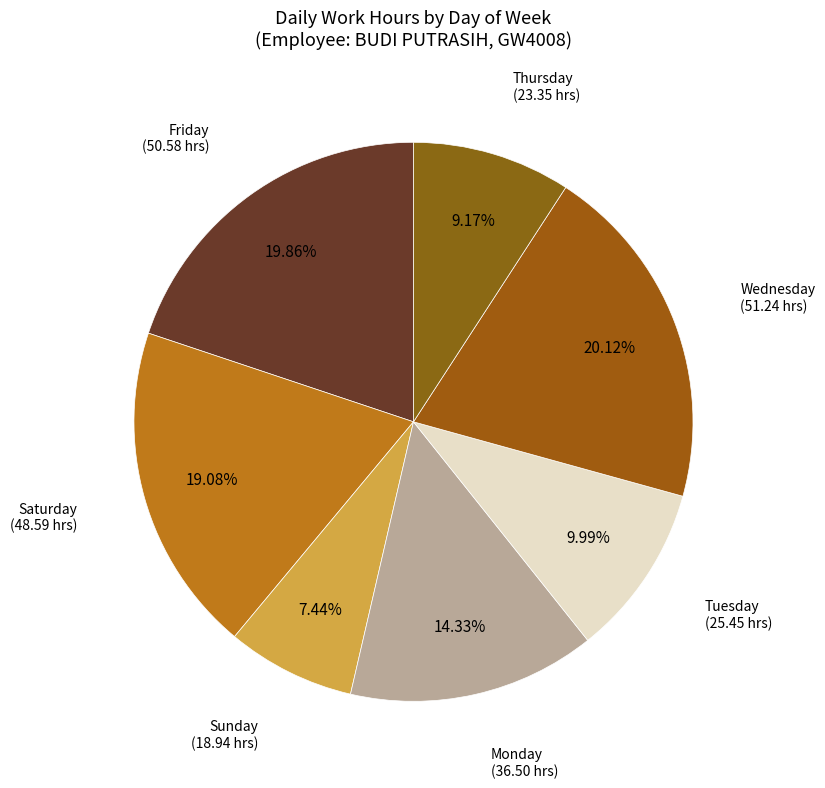

Does Thursday account for over 50% of the chart?

No